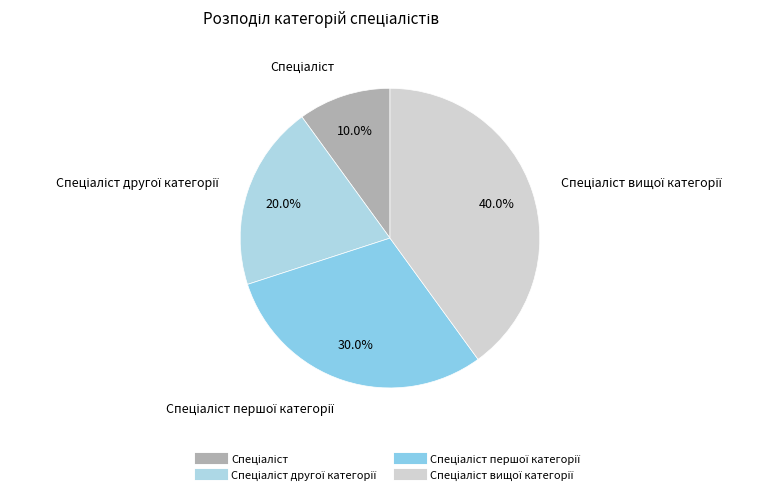

How many slices are in this pie chart?

4